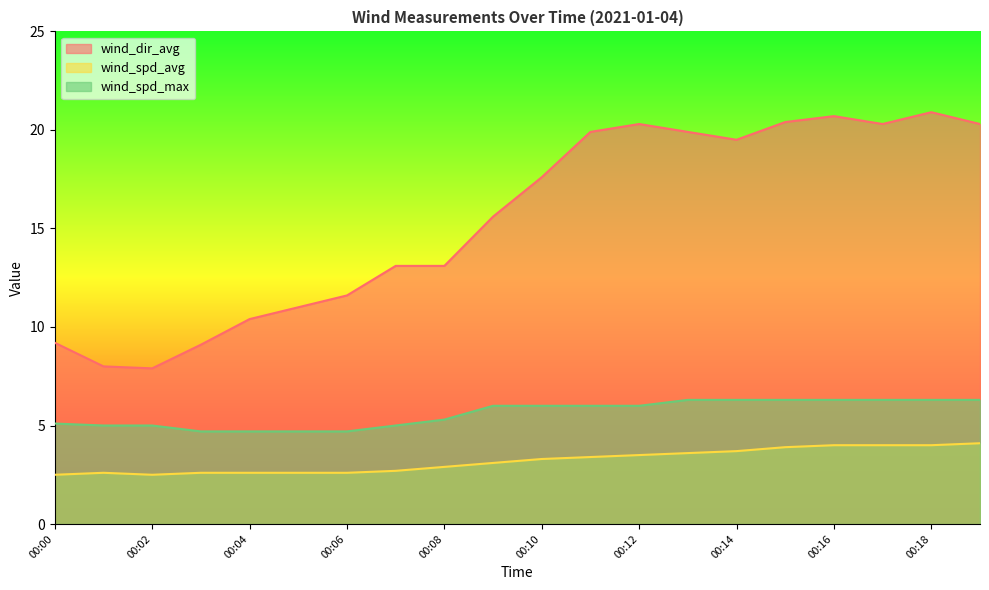

What is the minimum value for wind_spd_avg?

2.5